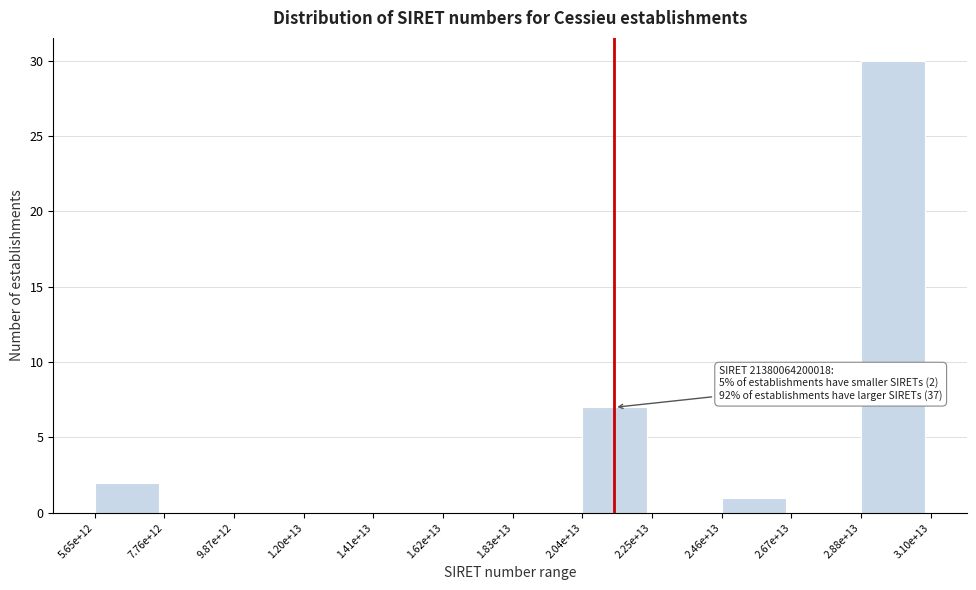

Reading left to right, transcribe all the data shown in this chart.

5.65e+12=2	7.76e+12=0	9.87e+12=0	1.20e+13=0	1.41e+13=0	1.62e+13=0	1.83e+13=0	2.04e+13=7	2.25e+13=0	2.46e+13=1	2.67e+13=0	2.88e+13=30